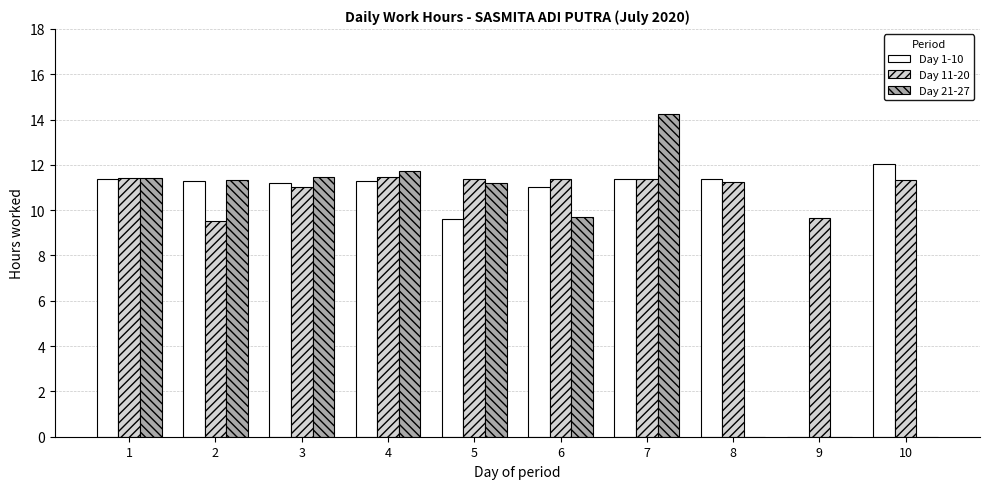

At which label does Day 21-27 first exceed 11?

1